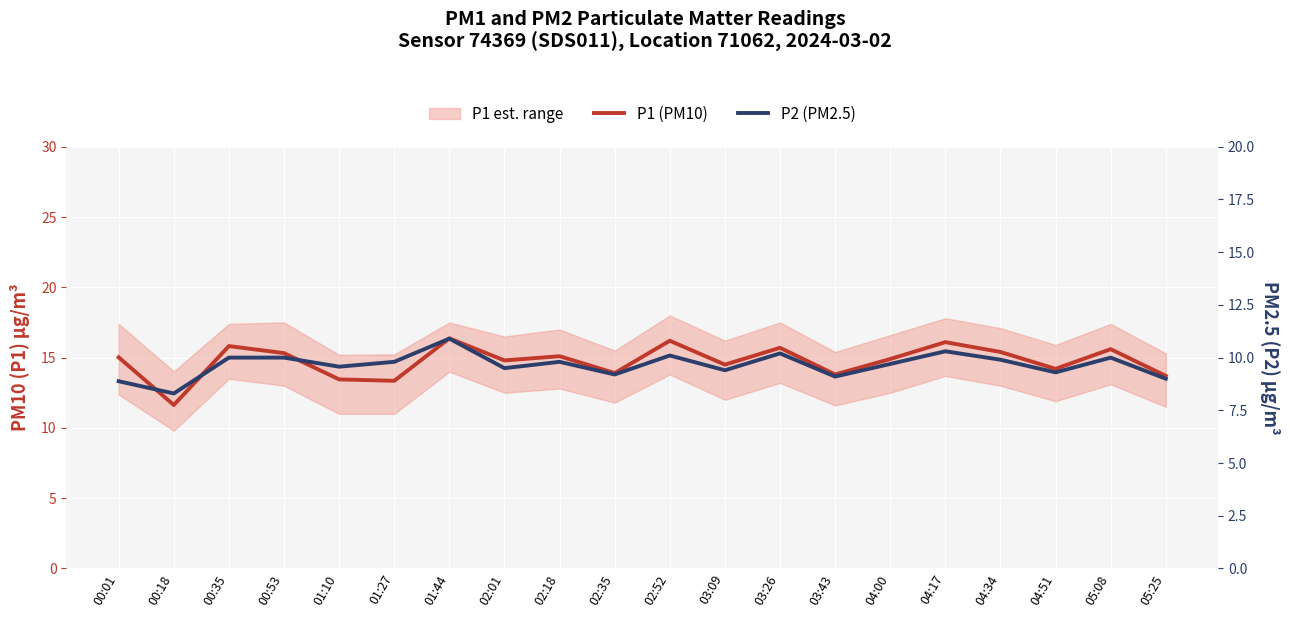

In P2 (PM2.5), how many points are higher than both neighbors (excluding endpoints)?

6